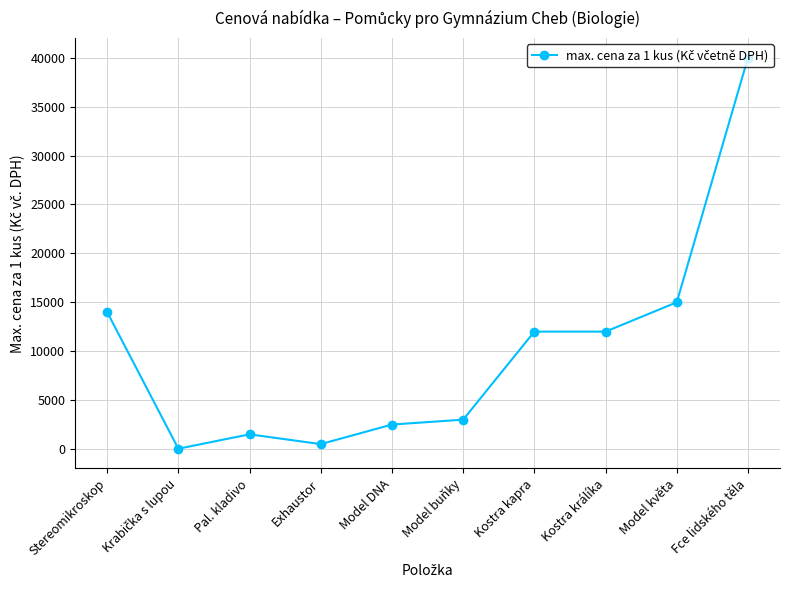

At which category does the data reach its first local peak?

Pal. kladivo